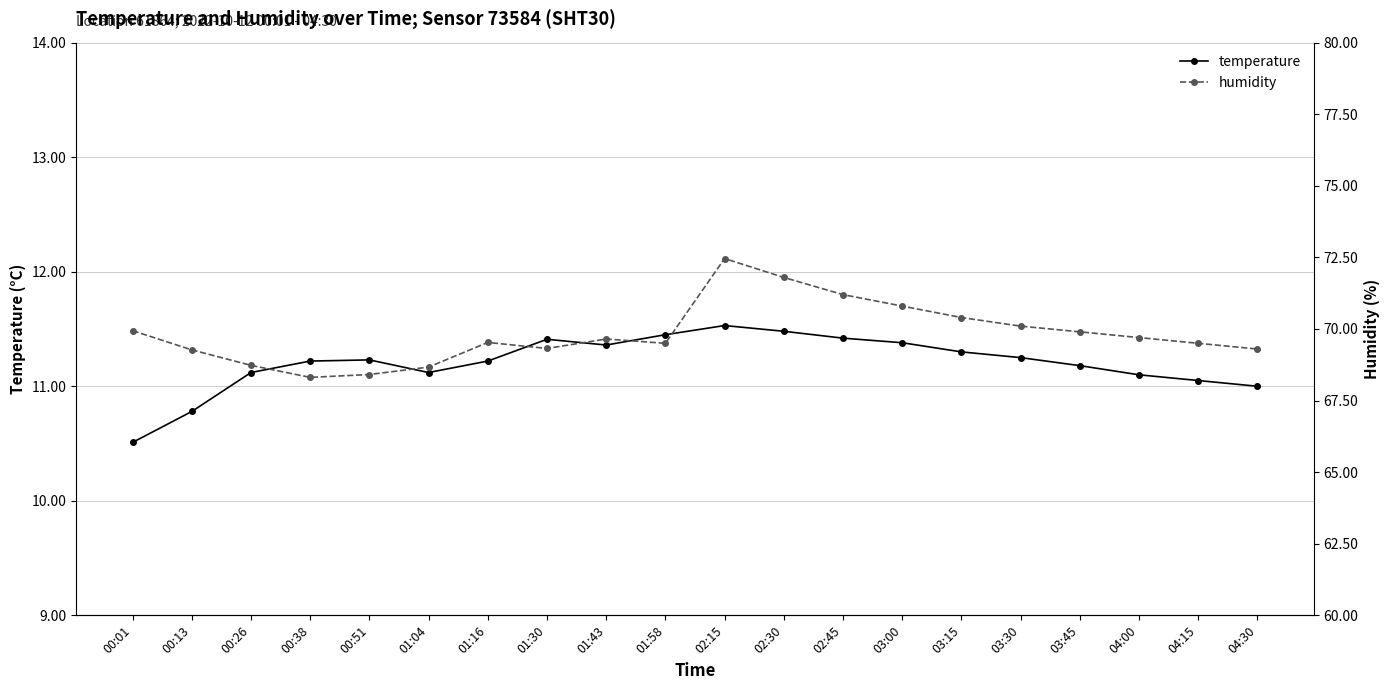

Reading left to right, what are all the values shown in this chart?

temperature: 00:01=10.5	00:13=10.8	00:26=11.1	00:38=11.2	00:51=11.2	01:04=11.1	01:16=11.2	01:30=11.4	01:43=11.4	01:58=11.4	02:15=11.5	02:30=11.5	02:45=11.4	03:00=11.4	03:15=11.3	03:30=11.2	03:45=11.2	04:00=11.1	04:15=11.1	04:30=11.0
humidity: 00:01=69.9	00:13=69.3	00:26=68.7	00:38=68.3	00:51=68.4	01:04=68.7	01:16=69.5	01:30=69.3	01:43=69.7	01:58=69.5	02:15=72.5	02:30=71.8	02:45=71.2	03:00=70.8	03:15=70.4	03:30=70.1	03:45=69.9	04:00=69.7	04:15=69.5	04:30=69.3